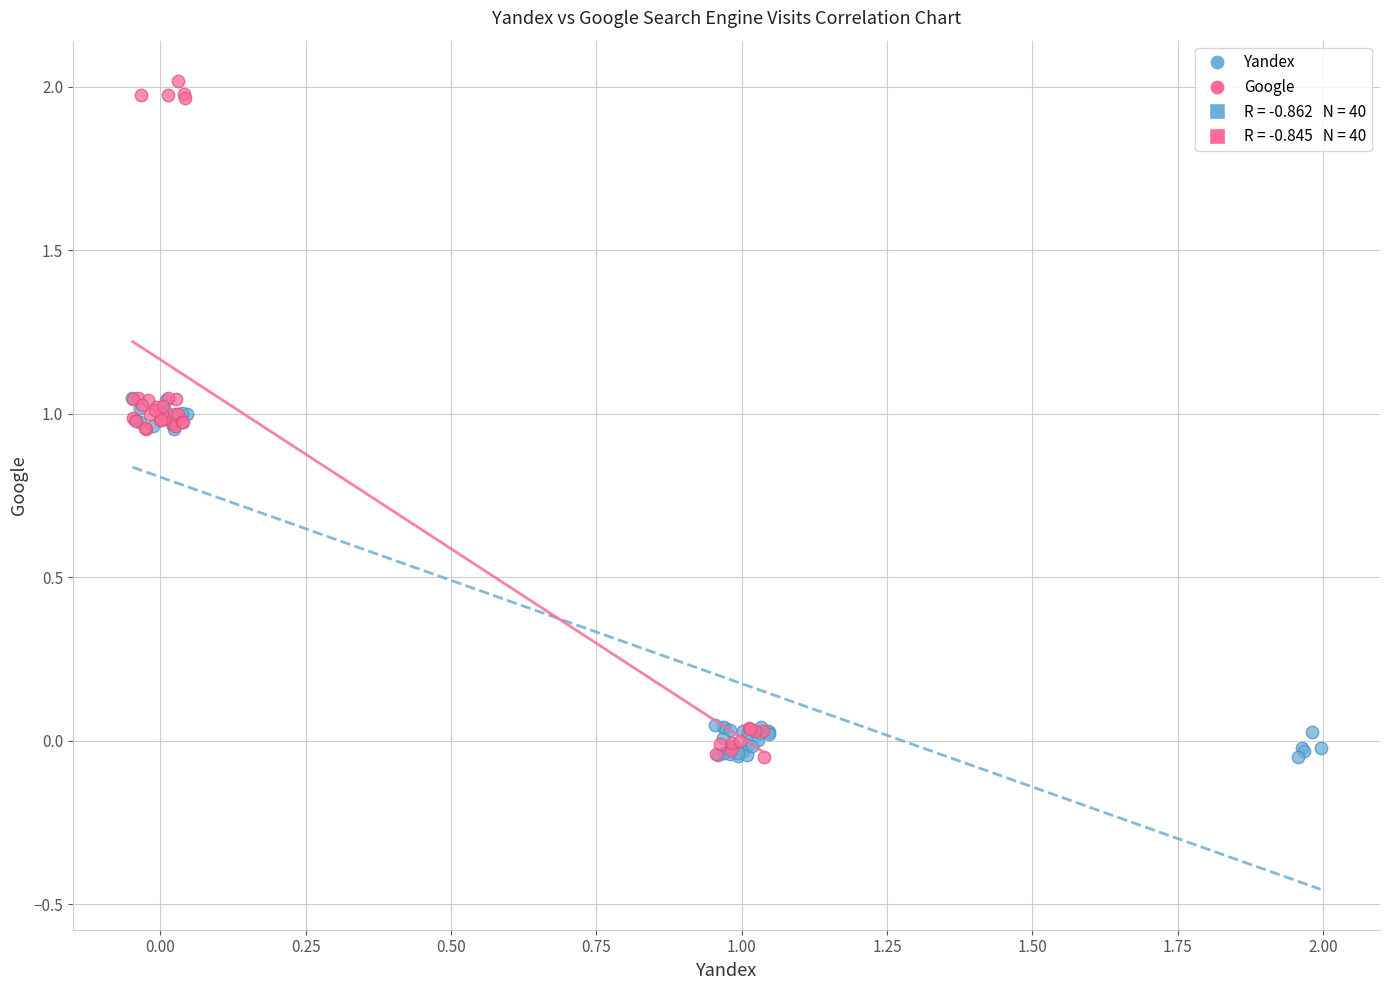

Which series has the widest spread of Y values?

Google